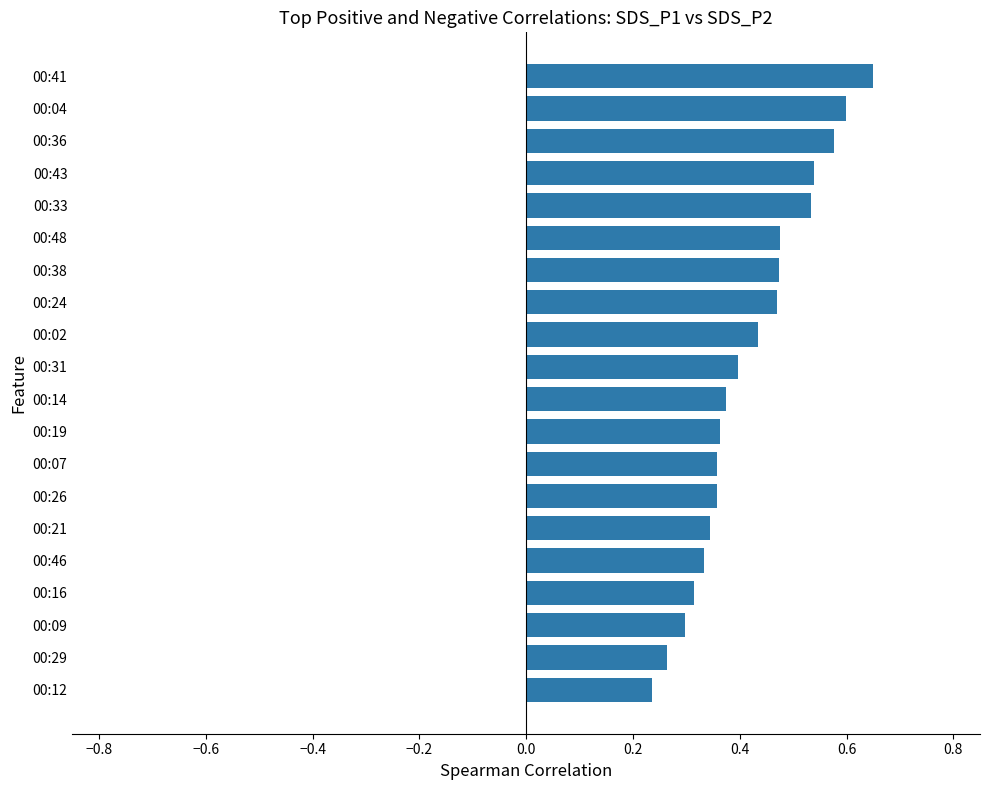

Which label corresponds to the largest value in the chart?

00:41